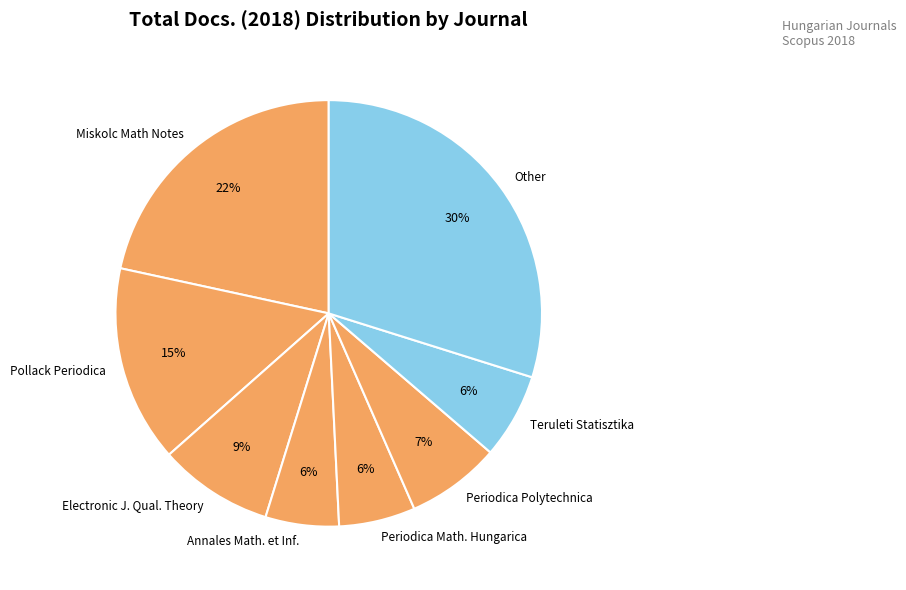

Which has a higher value, Miskolc Math Notes or Periodica Polytechnica?

Miskolc Math Notes